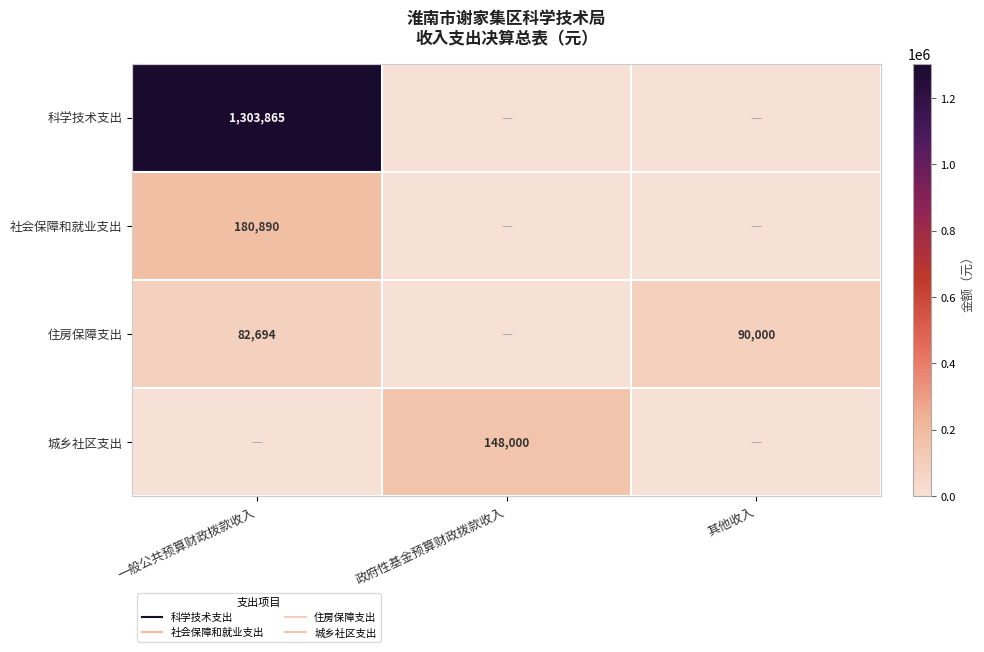

Which series has the widest spread of values?

科学技术支出